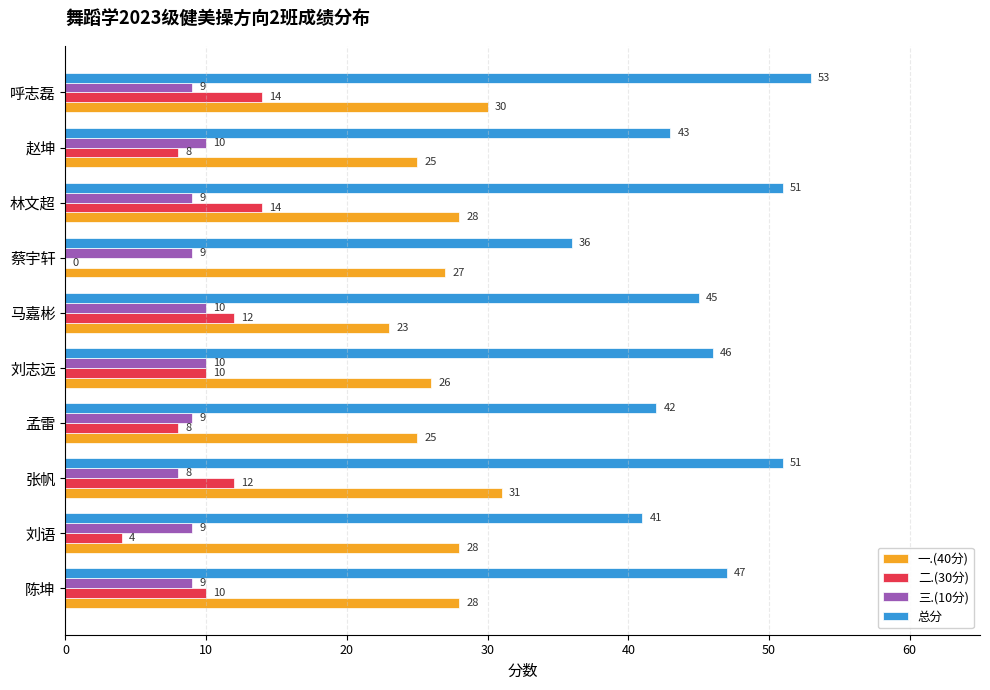

What is the maximum value for 三.(10分)?

10